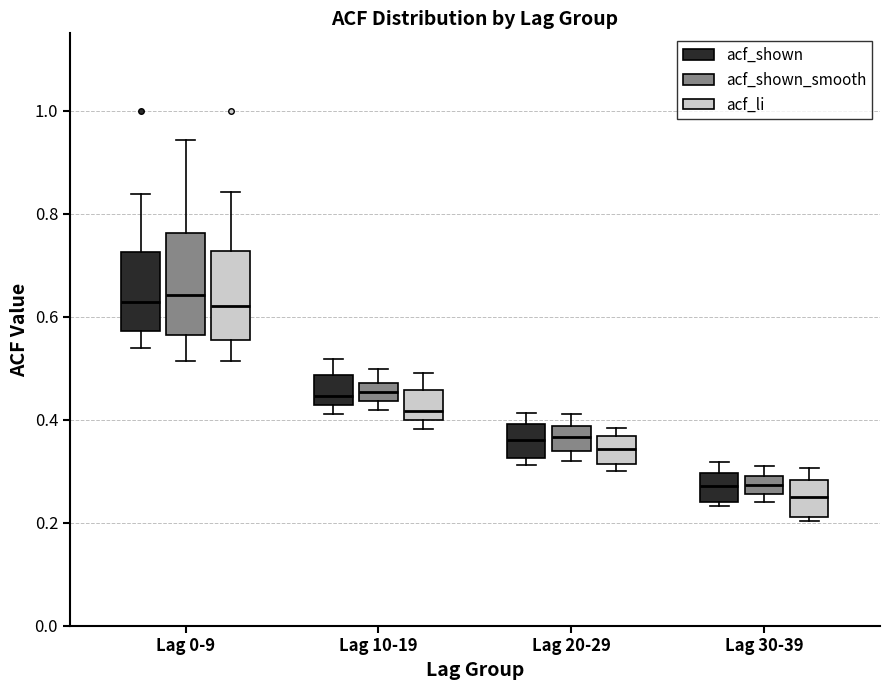

Comparing the boxes themselves (not the whiskers), which one is the tallest?

Lag 0-9 (acf_shown_smooth)